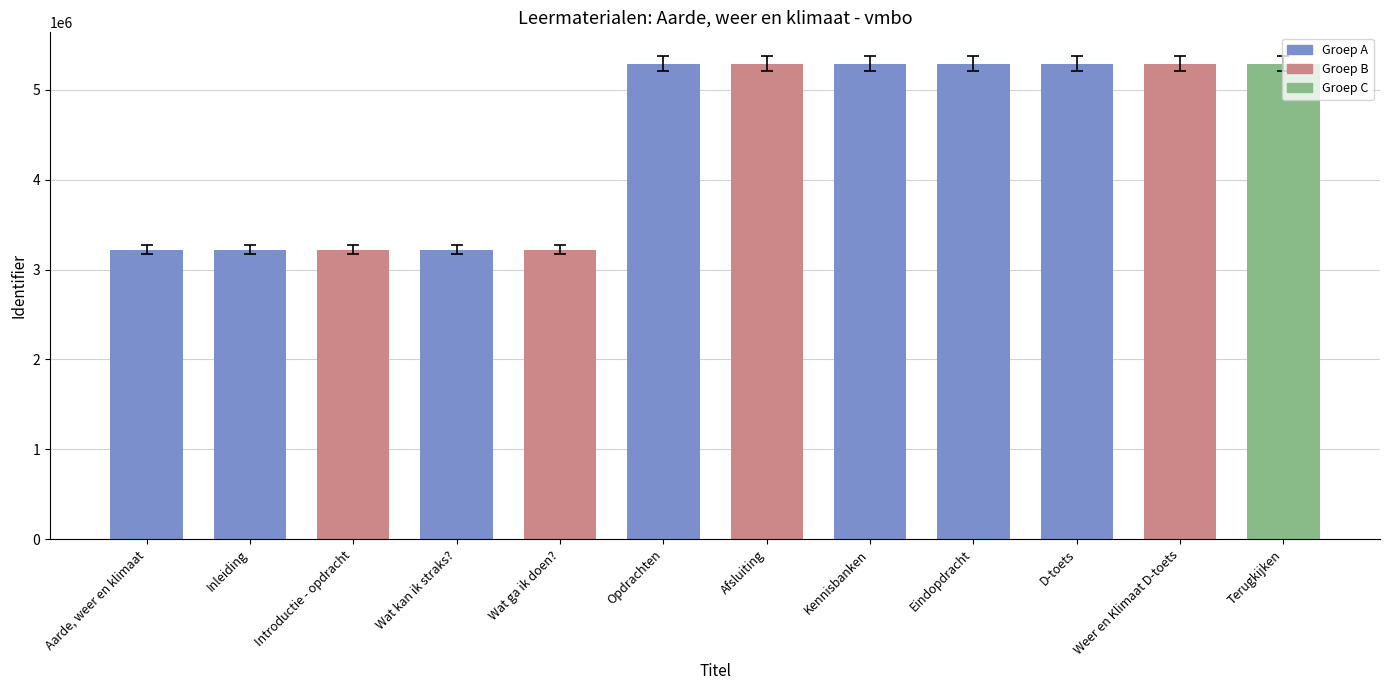

What is the maximum value shown in the chart?

5293114